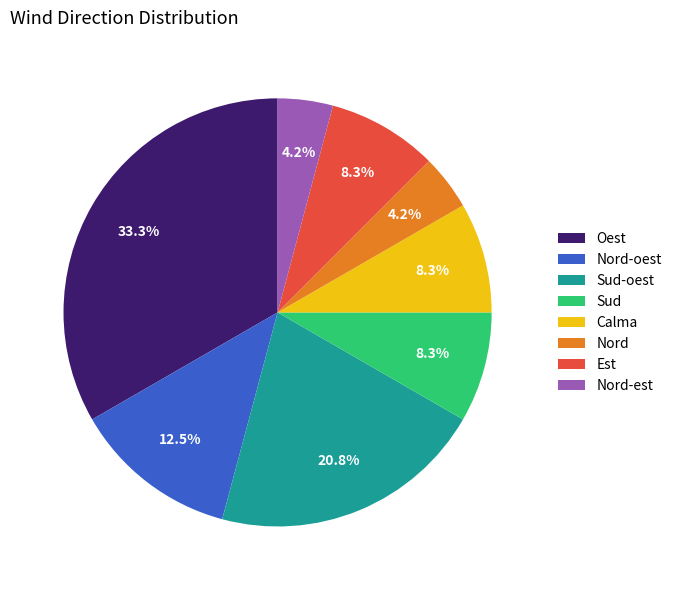

Between Nord-est and Nord-oest, which is larger?

Nord-oest